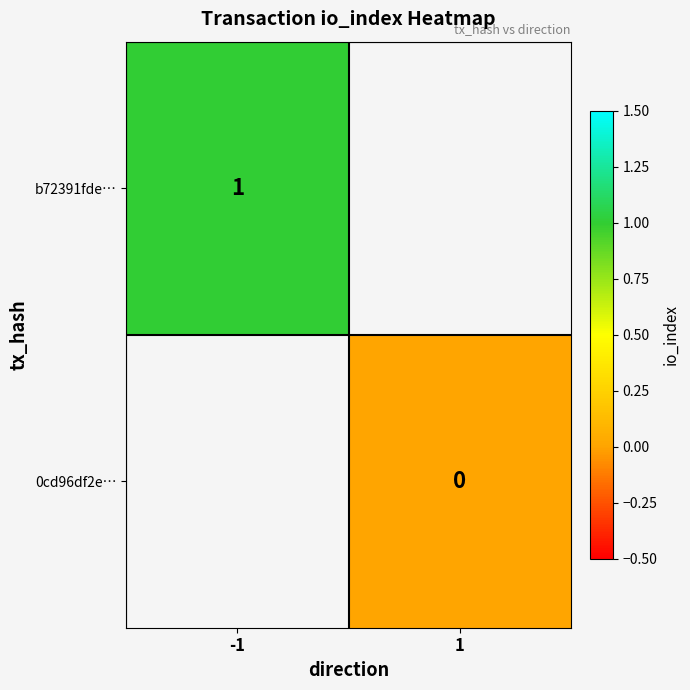

At how many categories does at least one series exceed 0?

1